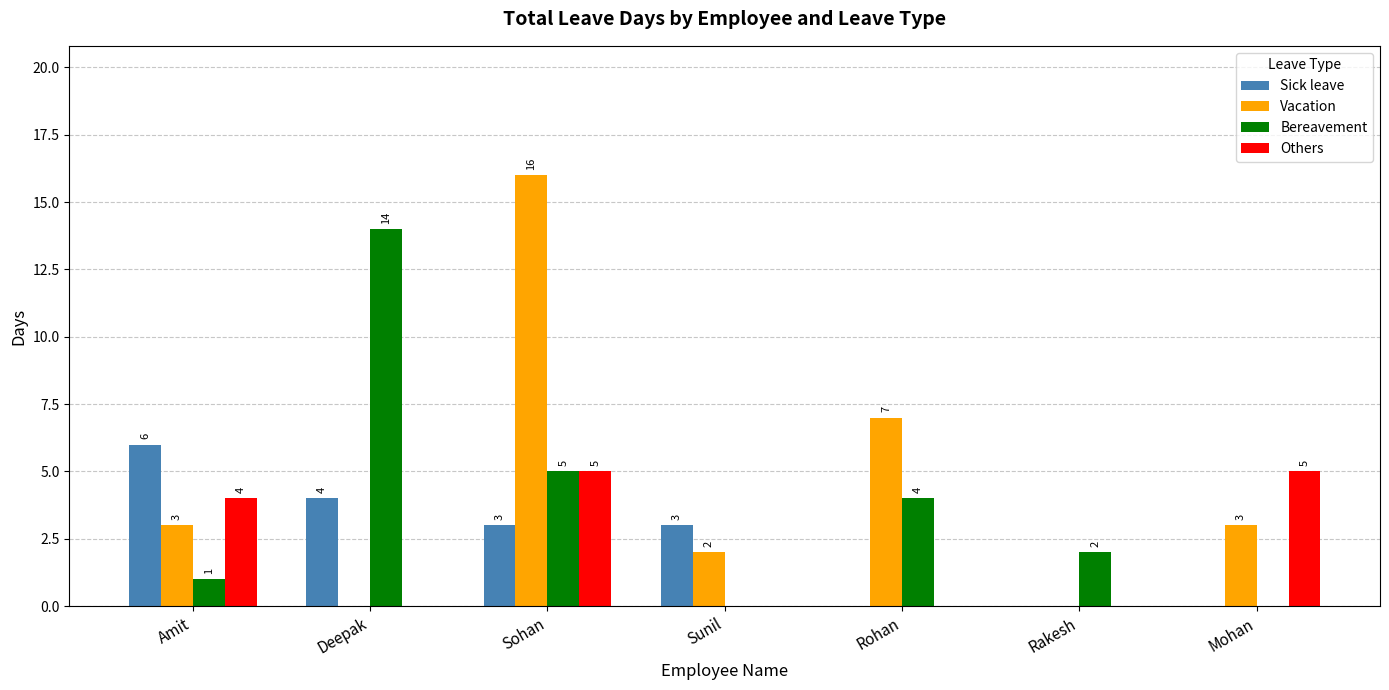

Reading right to left, what are all the values shown in this chart?

Sick leave: 0	0	0	3	3	4	6
Vacation: 3	0	7	2	16	0	3
Bereavement: 0	2	4	0	5	14	1
Others: 5	0	0	0	5	0	4